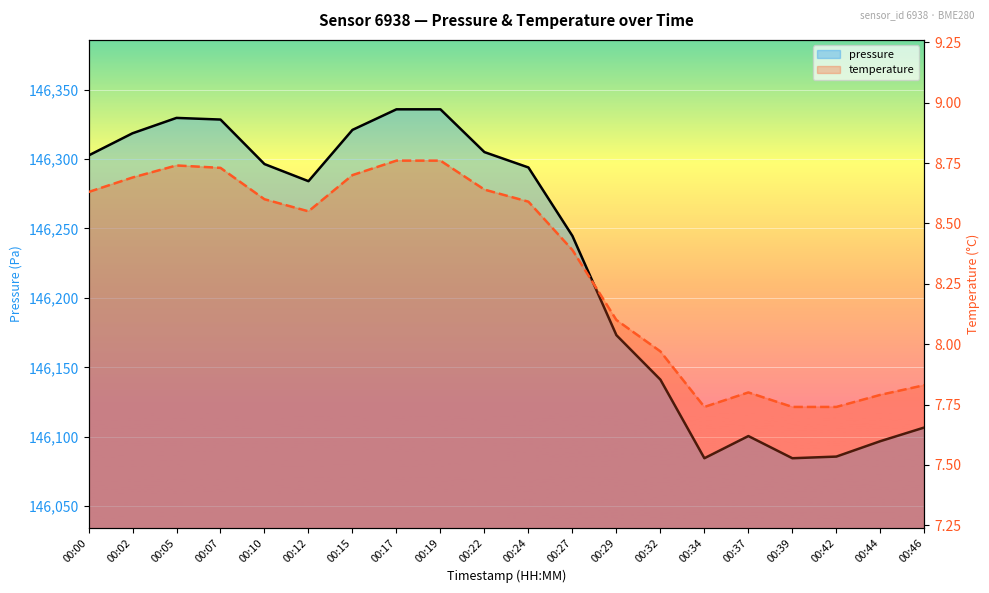

Rank the series by their average value, from highest to lowest.

pressure, temperature